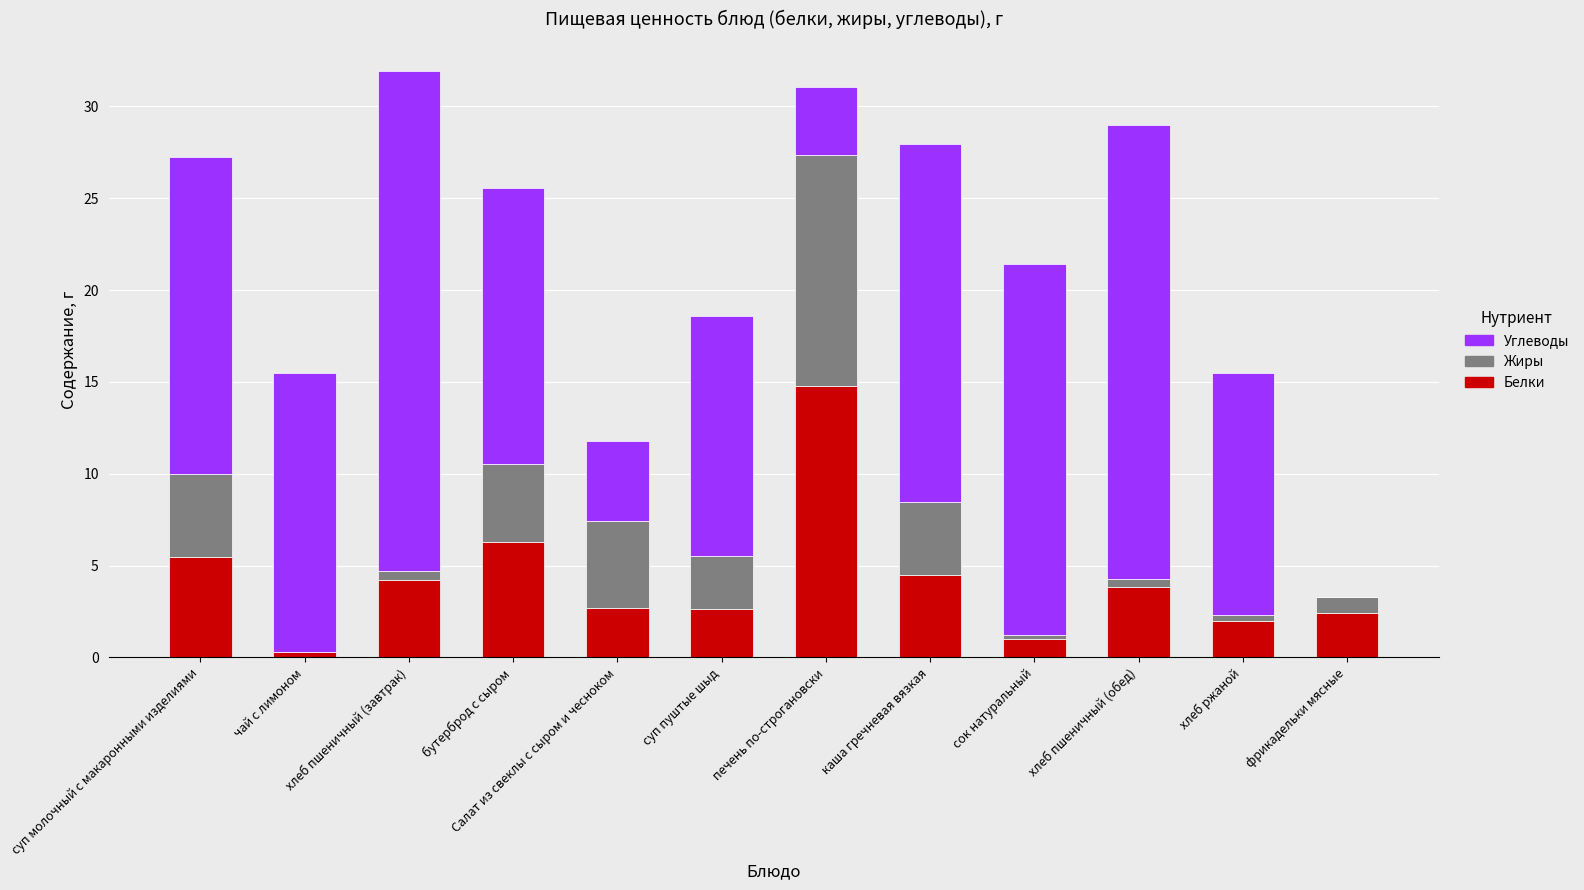

What value does the Белки series have at Салат из свеклы с сыром и чесноком?

2.7